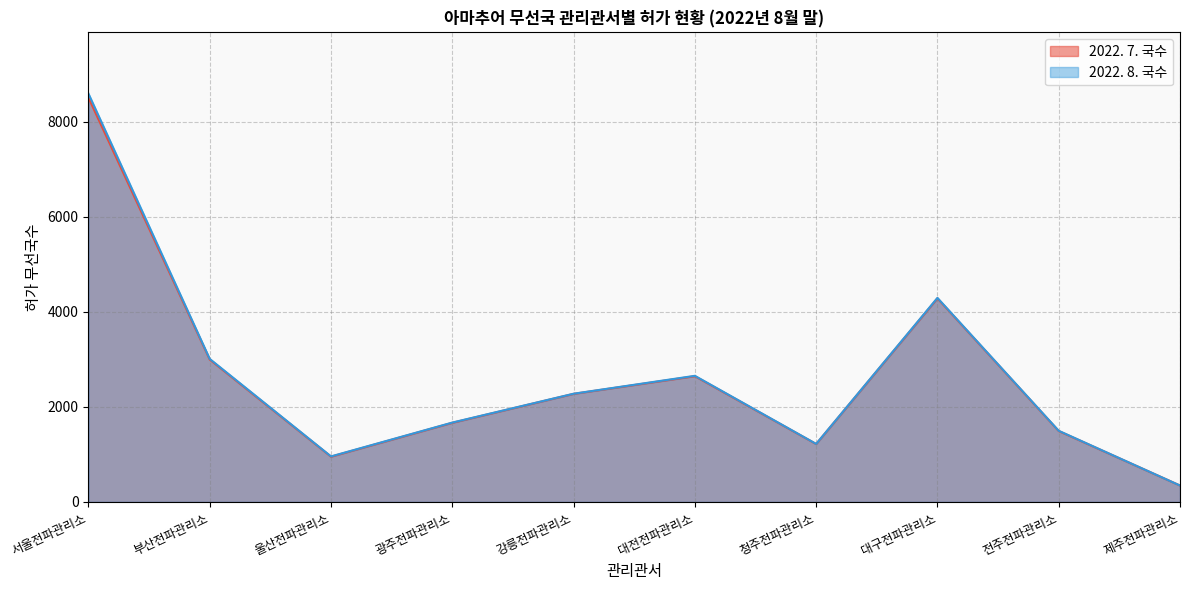

At which label is 2022. 8. 국수 closest to 4469?

대구전파관리소